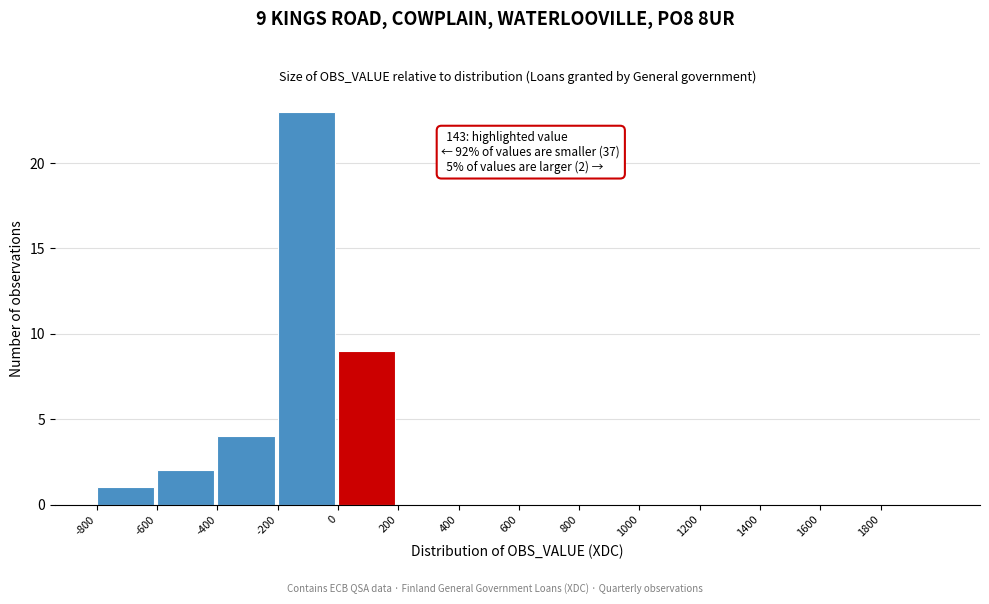

Which range on the x-axis has the tallest bar?

-200 to 0